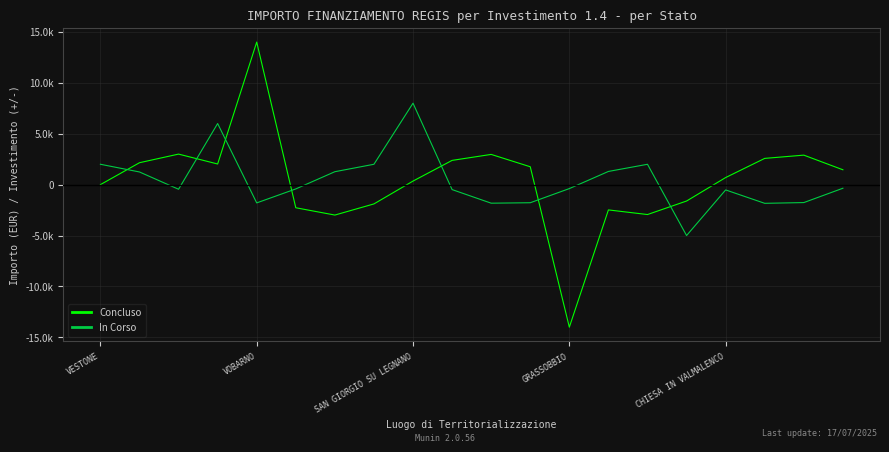

What are all the series names shown in the legend?

Concluso, In Corso